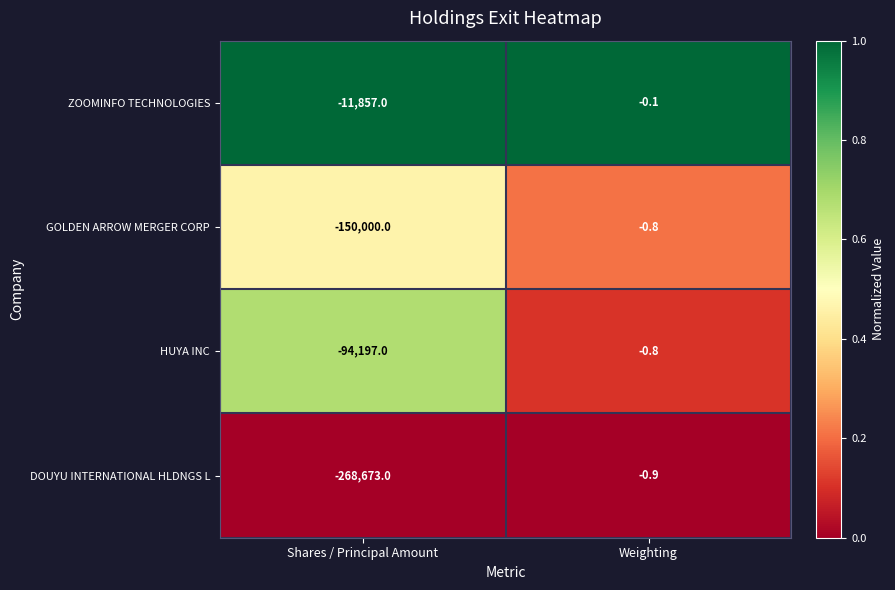

Reading right to left, extract all data points from this chart.

ZOOMINFO TECHNOLOGIES: Weighting=-0.1	Shares / Principal Amount=-11857.0
GOLDEN ARROW MERGER CORP: Weighting=-0.8	Shares / Principal Amount=-150000.0
HUYA INC: Weighting=-0.8	Shares / Principal Amount=-94197.0
DOUYU INTERNATIONAL HLDNGS L: Weighting=-0.9	Shares / Principal Amount=-268673.0